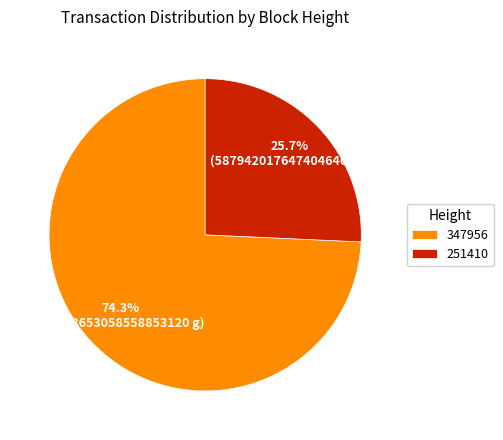

Which has a higher value, 251410 or 347956?

347956